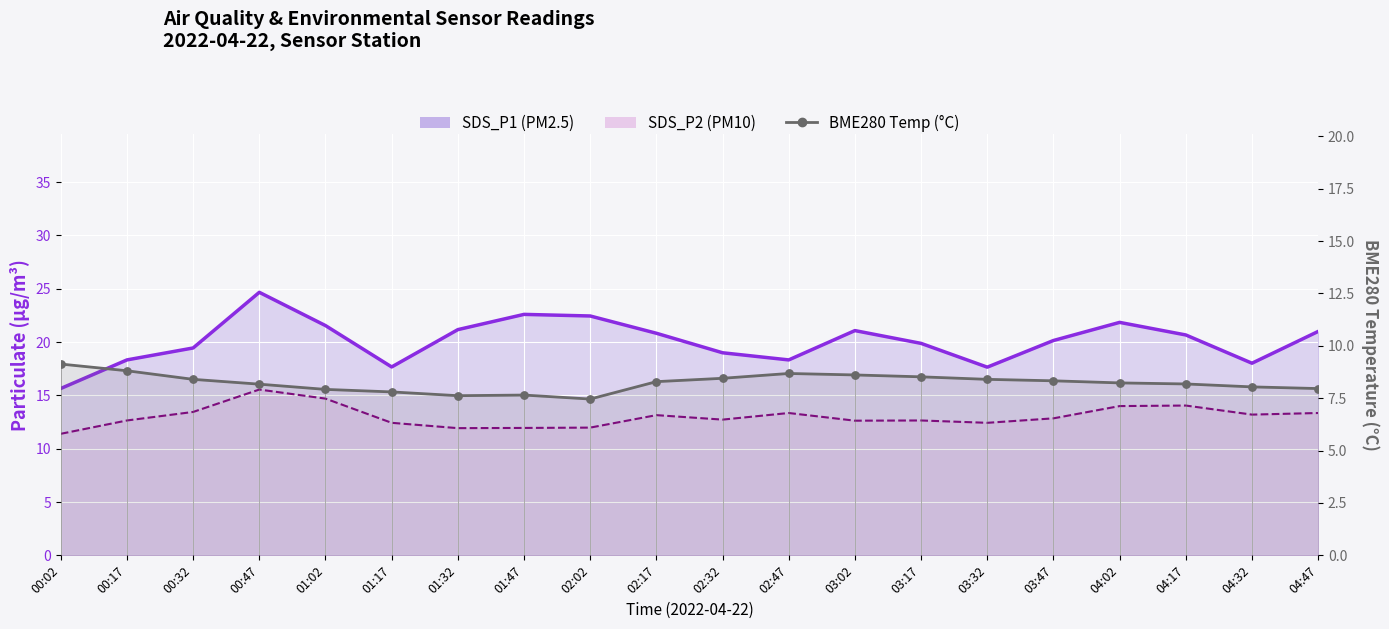

Is the value of SDS_P2 at 00:17 greater than the value of BME280_temperature at 01:47?

Yes